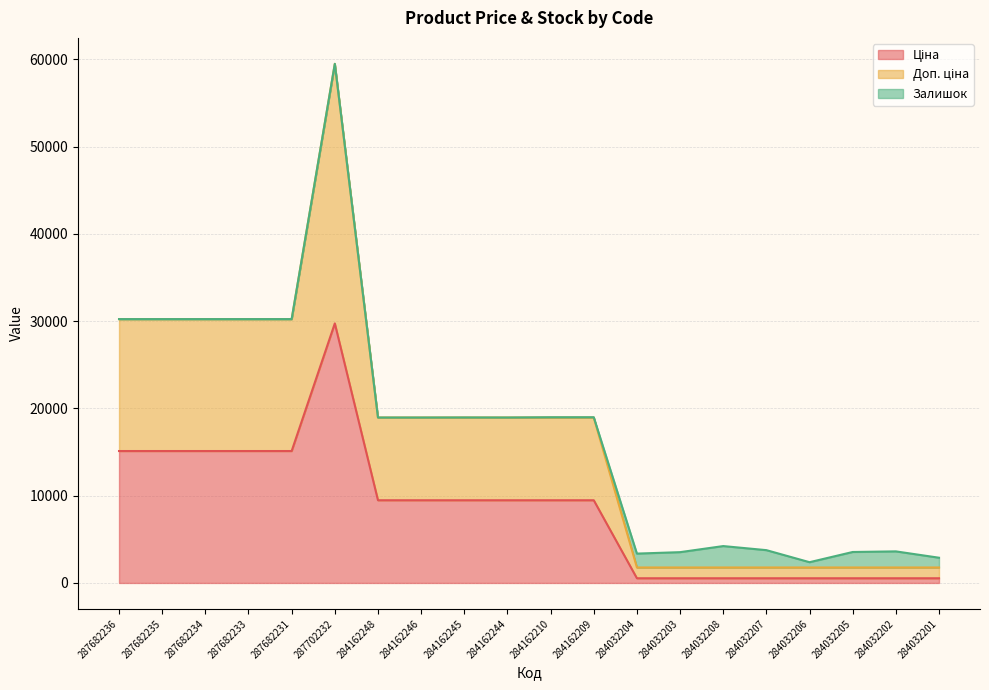

Which series has the largest total across all categories?

Доп. ціна